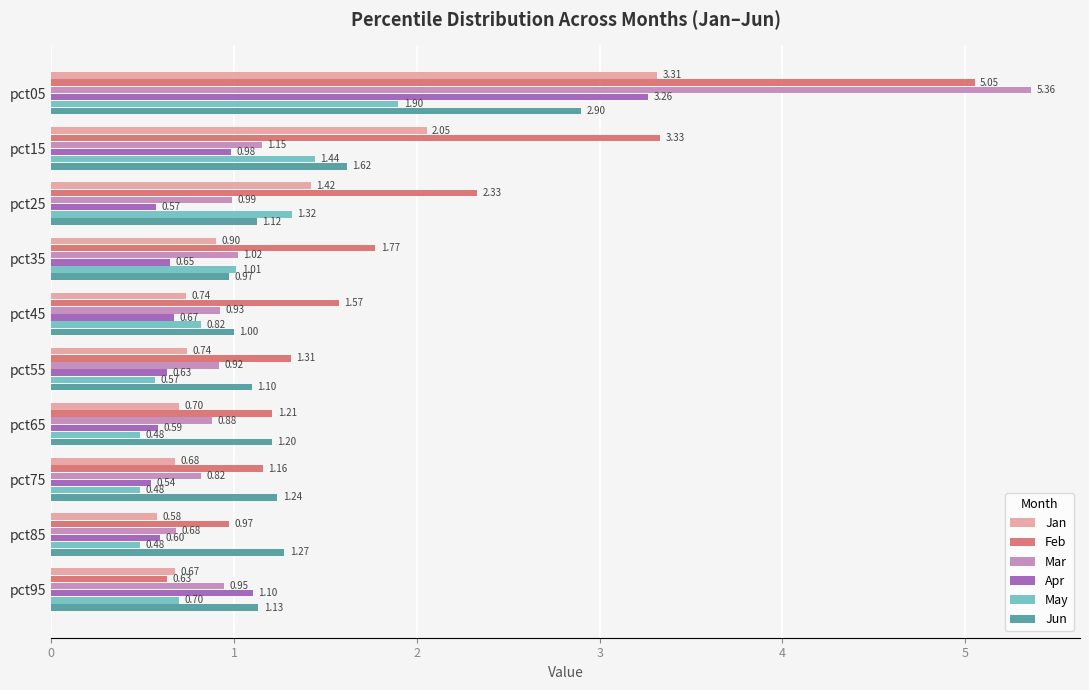

Which series has the largest total across all categories?

Feb